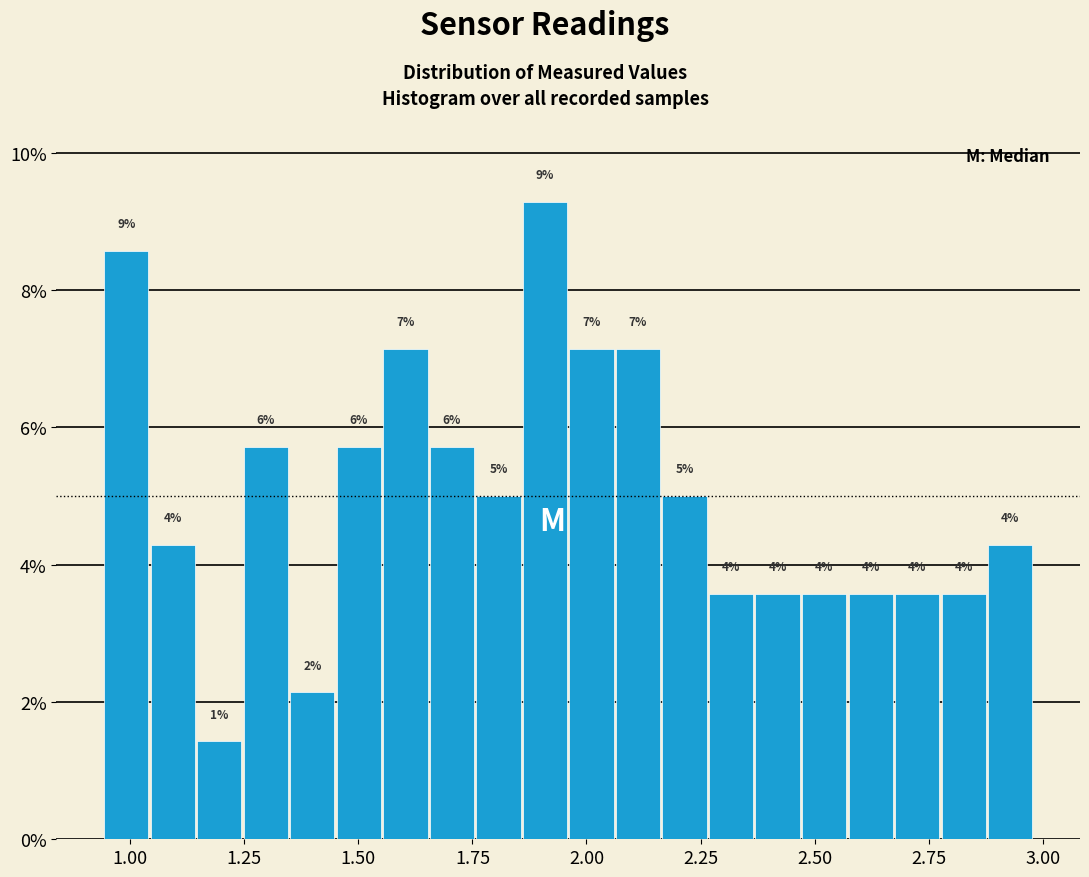

Read against the x-axis, roughly where is the centre of the tallest bar?

1.90